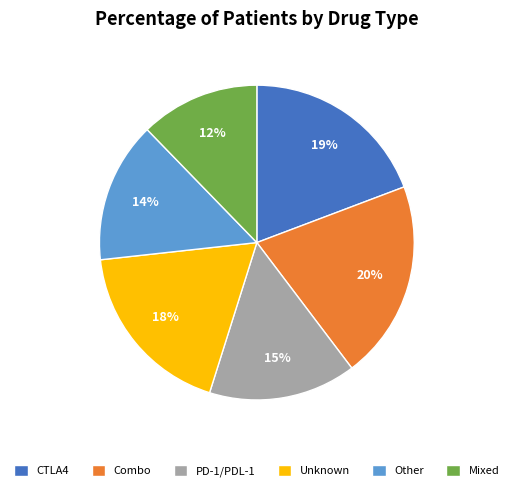

Is it true that Other is 1% of the pie?

False